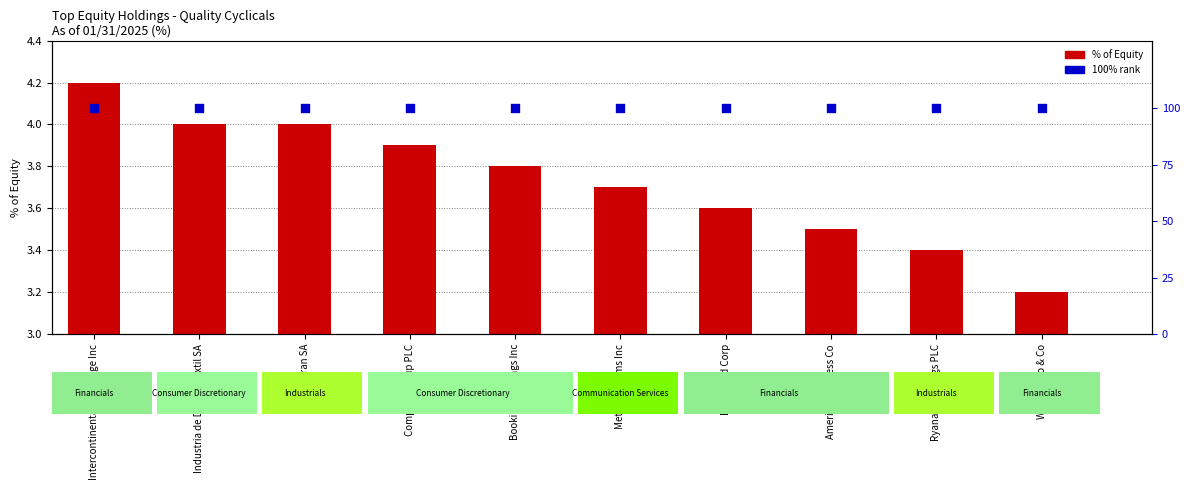

Which series reaches the minimum Y coordinate?

% of Equity